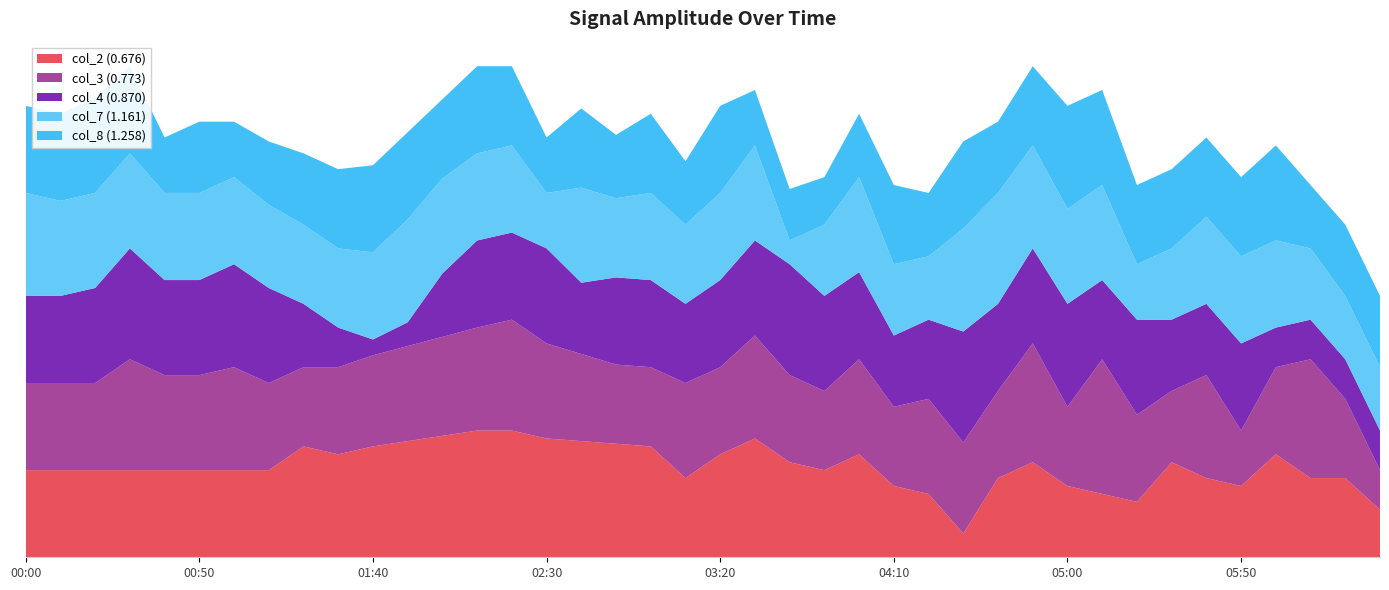

What are all the series names shown in the legend?

col_2 (0.676), col_3 (0.773), col_4 (0.870), col_7 (1.161), col_8 (1.258)